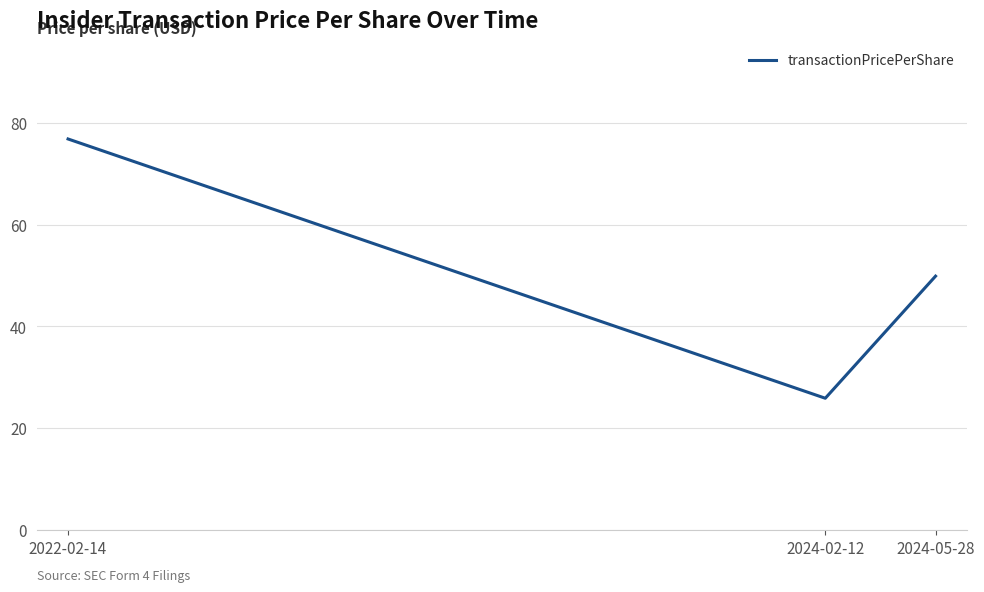

What is the difference between the values at 2022-02-14 and 2024-02-12?

50.9